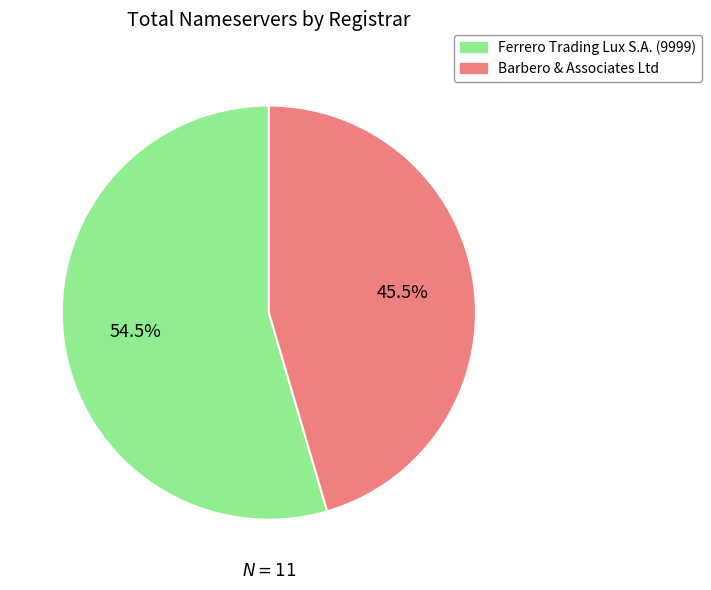

Is there a majority slice in this chart?

Yes